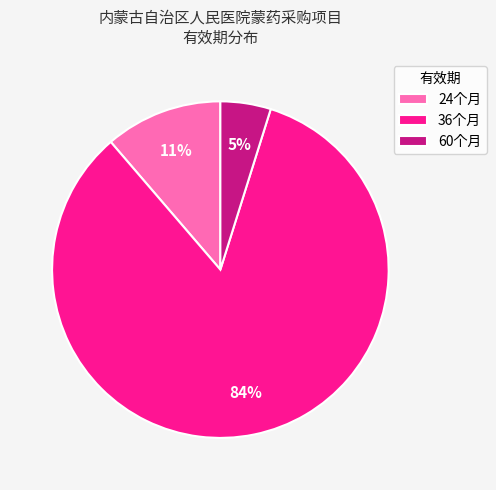

What percentage is the 24个月 slice, to the nearest percent?

11%